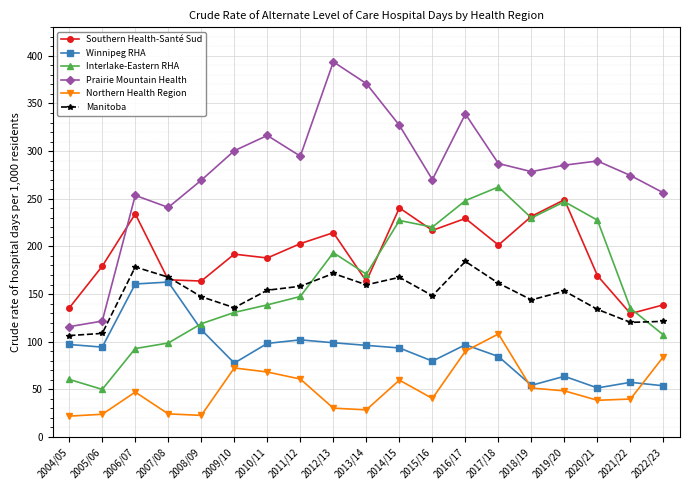

What is the value of the Prairie Mountain Health point at the 2nd from the left?

121.6